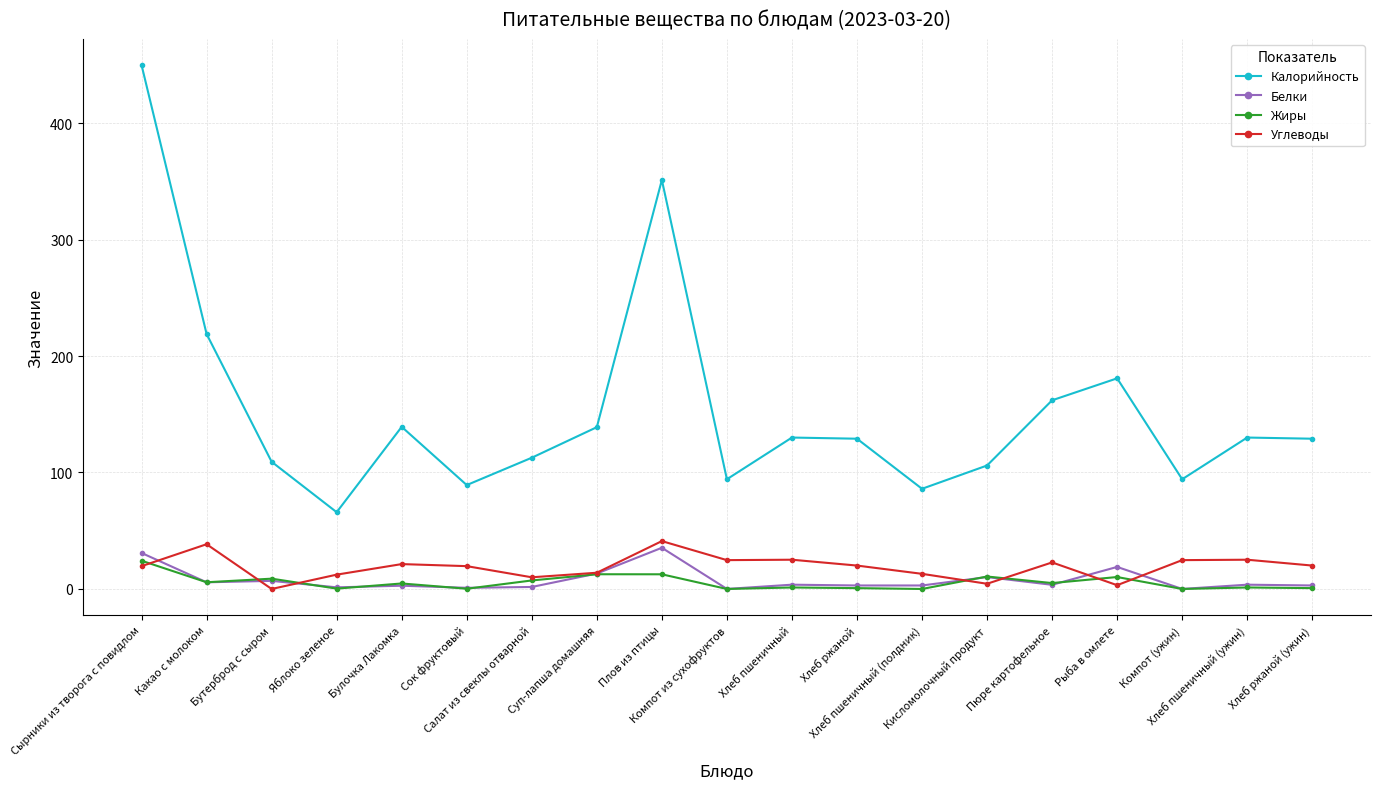

What is the label of the 19th point from the right?

Сырники из творога с повидлом